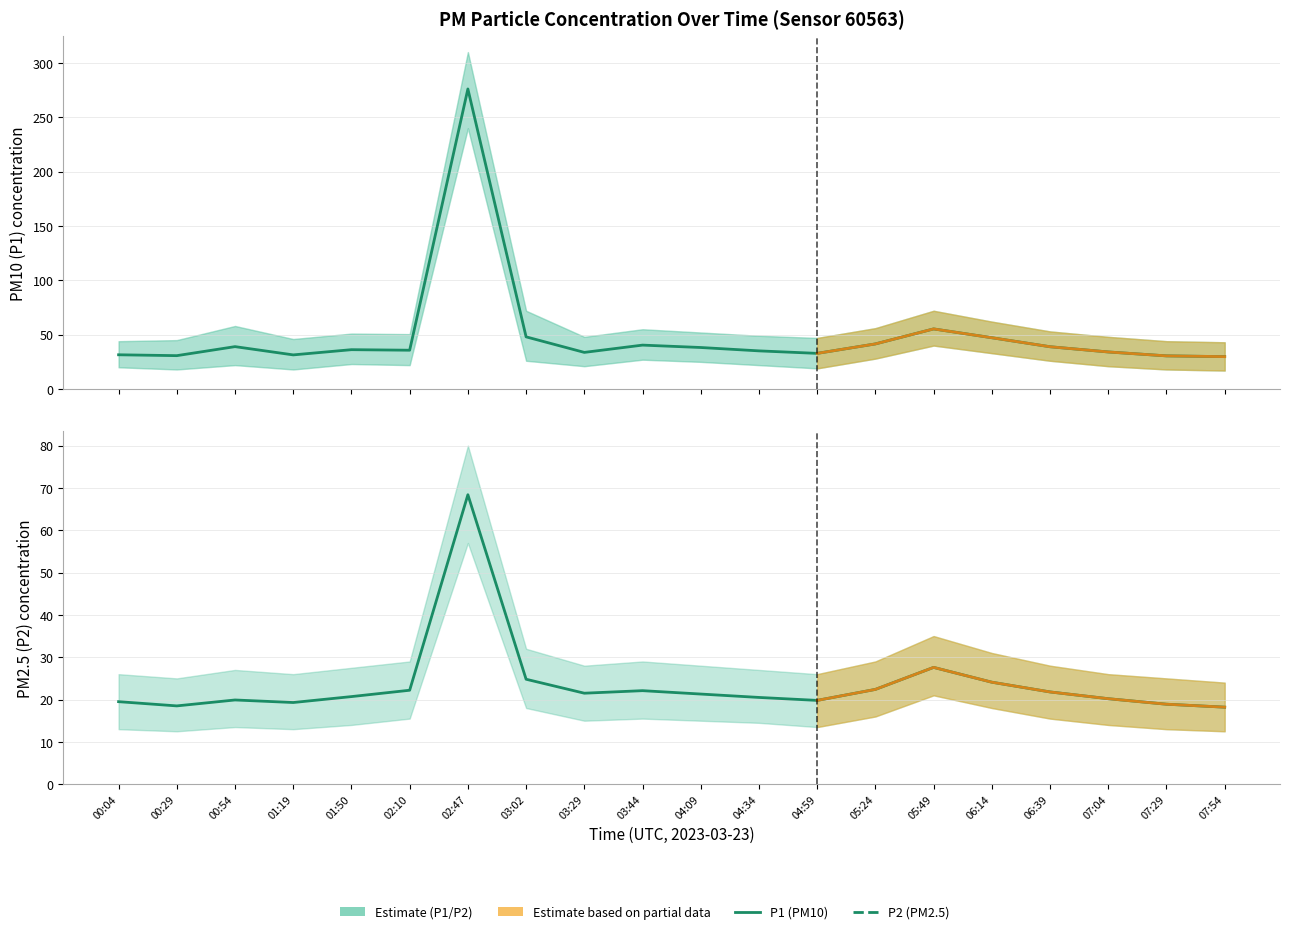

Reading left to right, what are all the values shown in this chart?

P1: 31.5	30.7	39.0	31.4	36.2	35.7	276.1	48.0	33.7	40.4	38.2	35.1	32.8	41.5	55.3	47.2	38.9	34.1	30.5	29.8
P2: 19.5	18.5	19.9	19.3	20.7	22.2	68.4	24.8	21.5	22.1	21.3	20.5	19.8	22.4	27.6	24.1	21.8	20.2	18.9	18.2